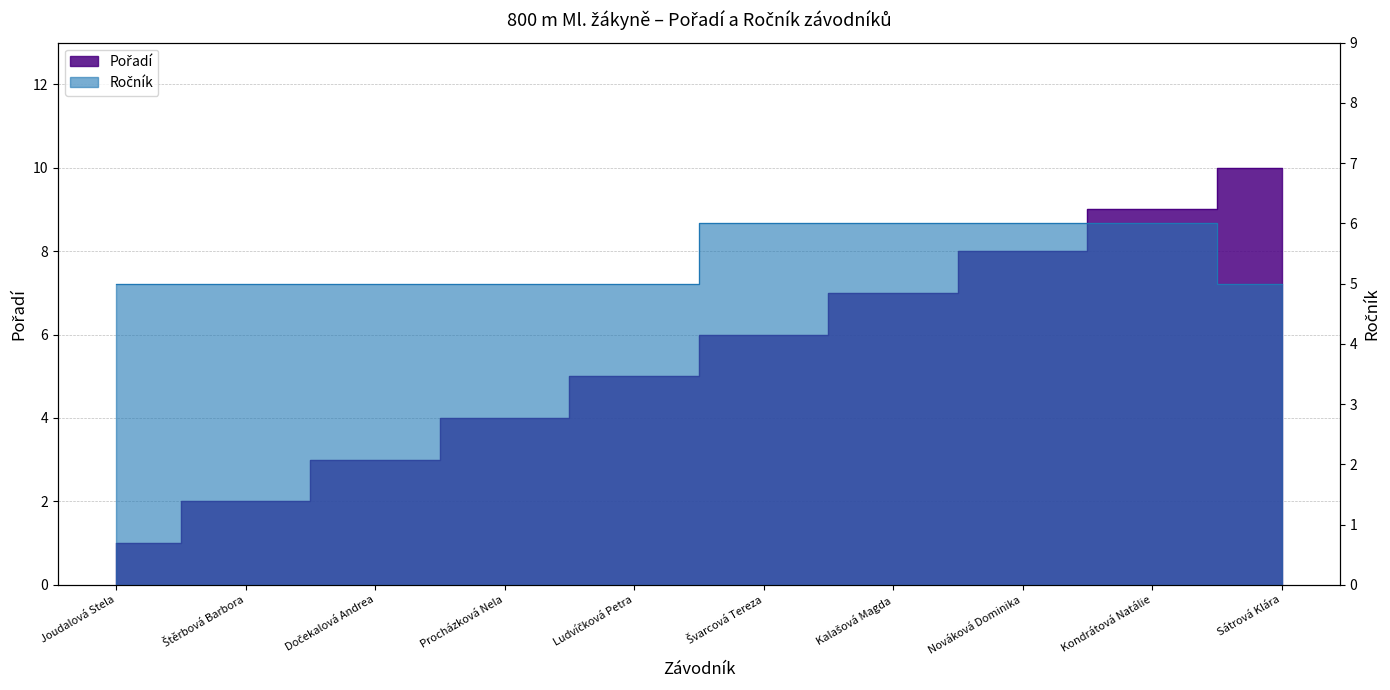

True or false: Pořadí has a value of 5 at Dočekalová Andrea.

False